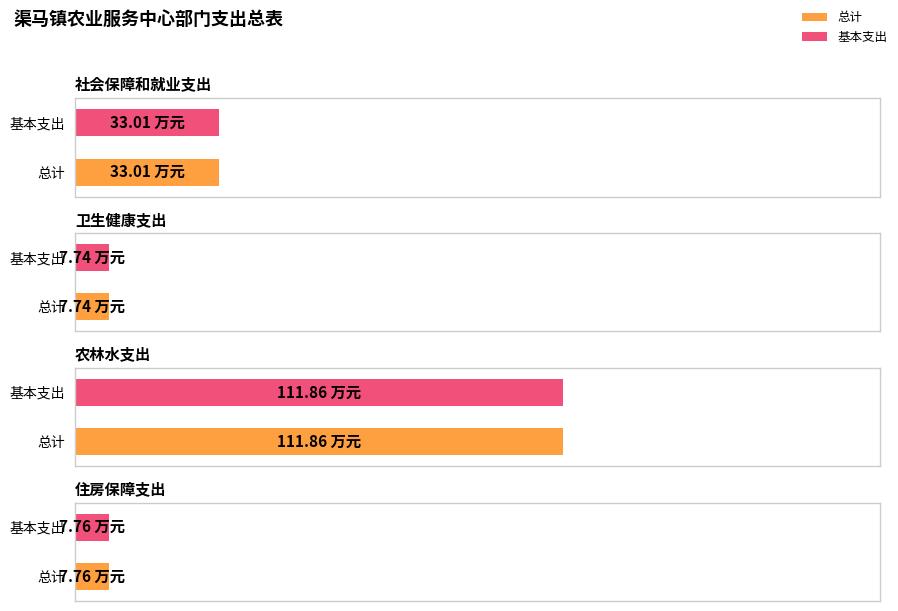

The value of 总计 at 住房保障支出 is 7.8. True or false?

True